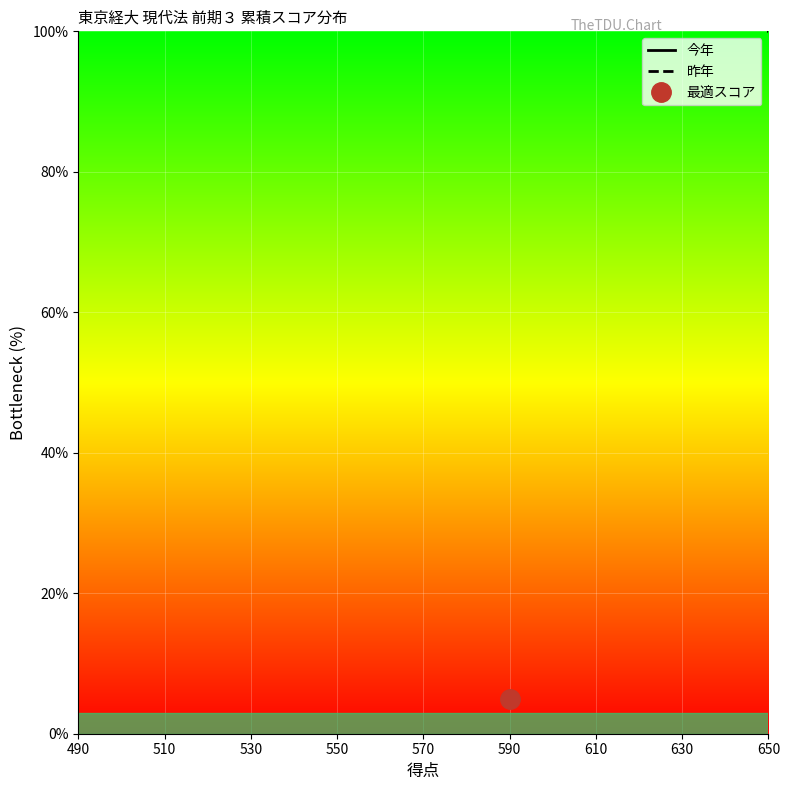

True or false: 今年 has more than 2 points higher than both neighbors.

False